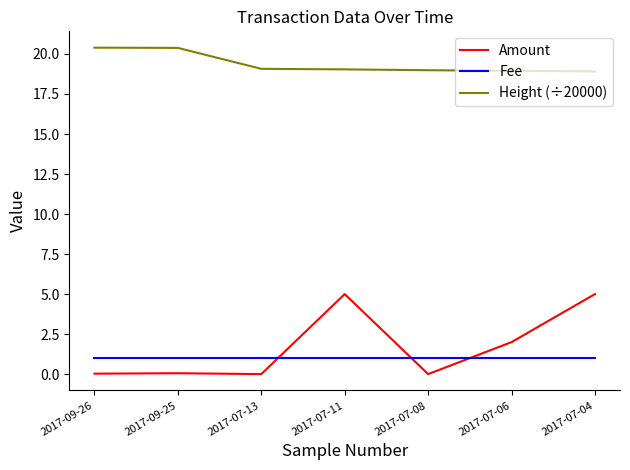

What is the greatest value displayed?

20.4